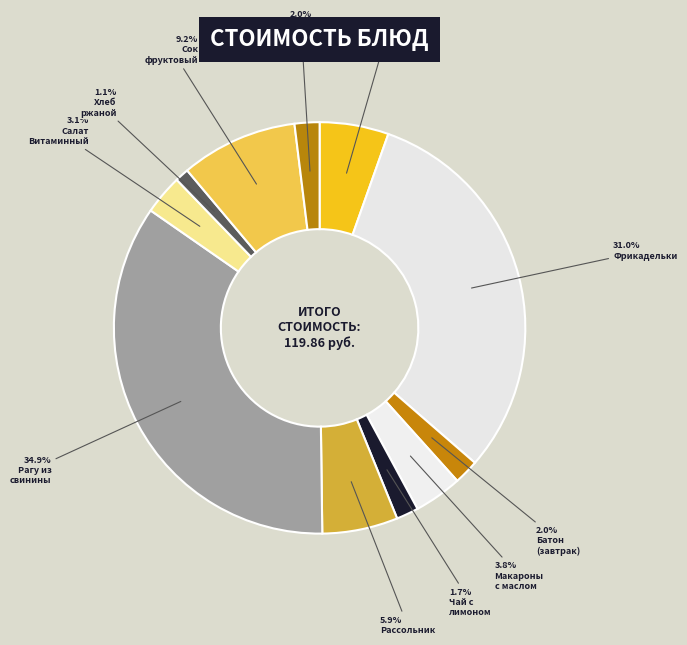

Count the number of slices in the pie.

11